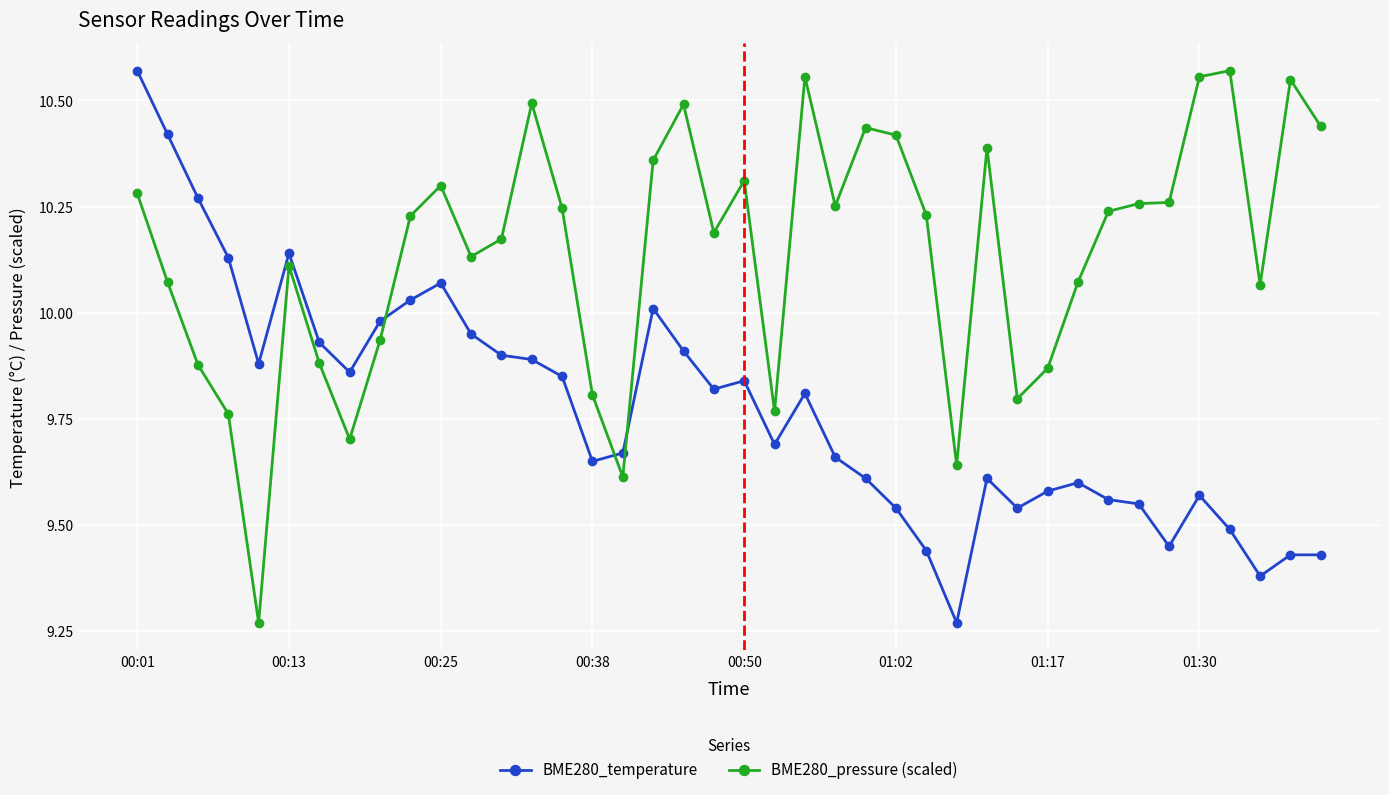

List the series in order of their overall mean, lowest first.

BME280_temperature, BME280_pressure (scaled)